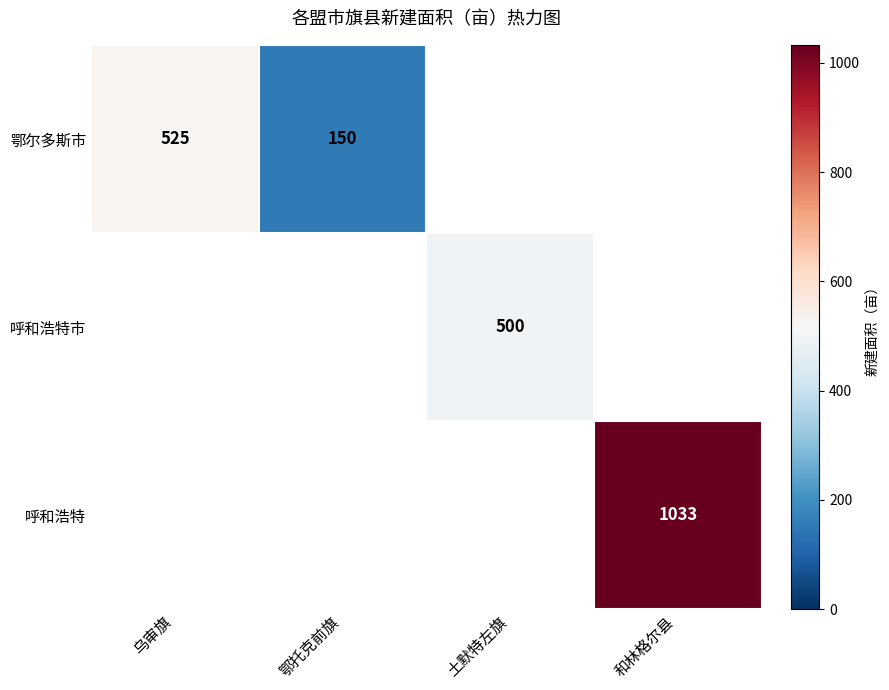

True or false: 鄂尔多斯市 has a value of 743 at 乌审旗.

False